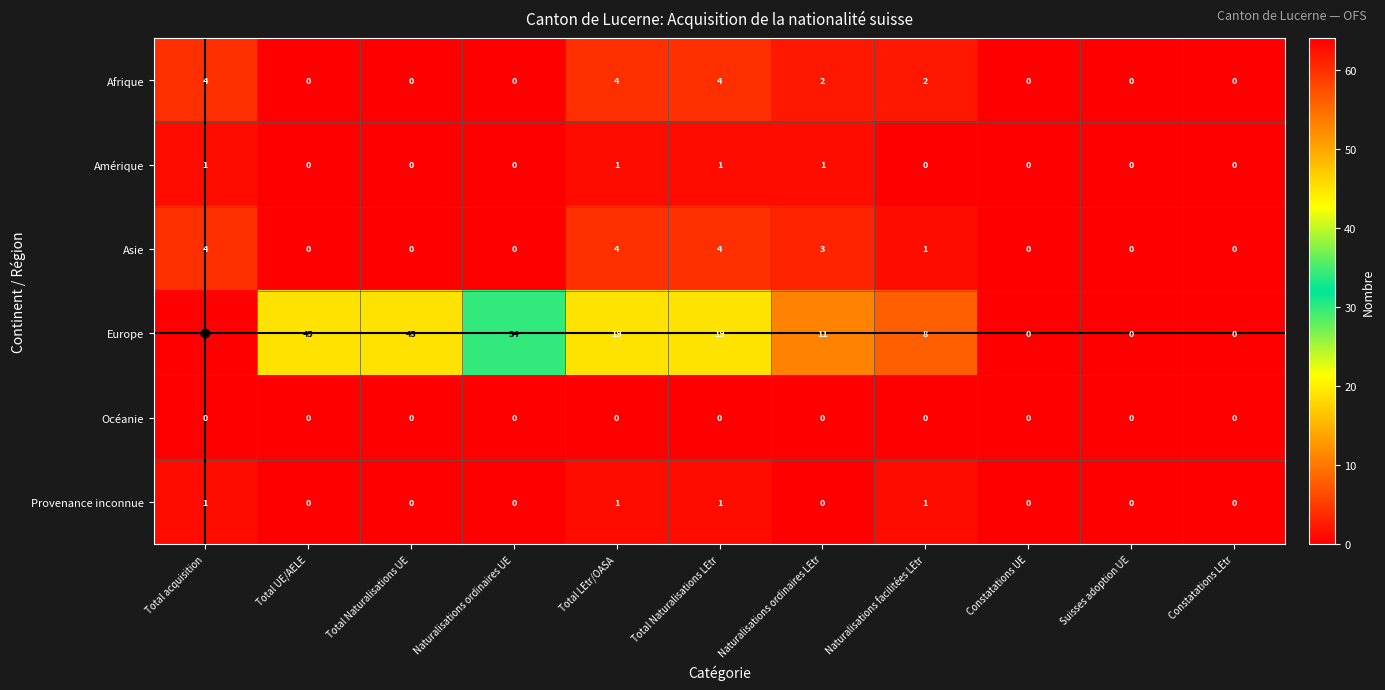

The Asie series shows 0 at Total UE/AELE. True or false?

True